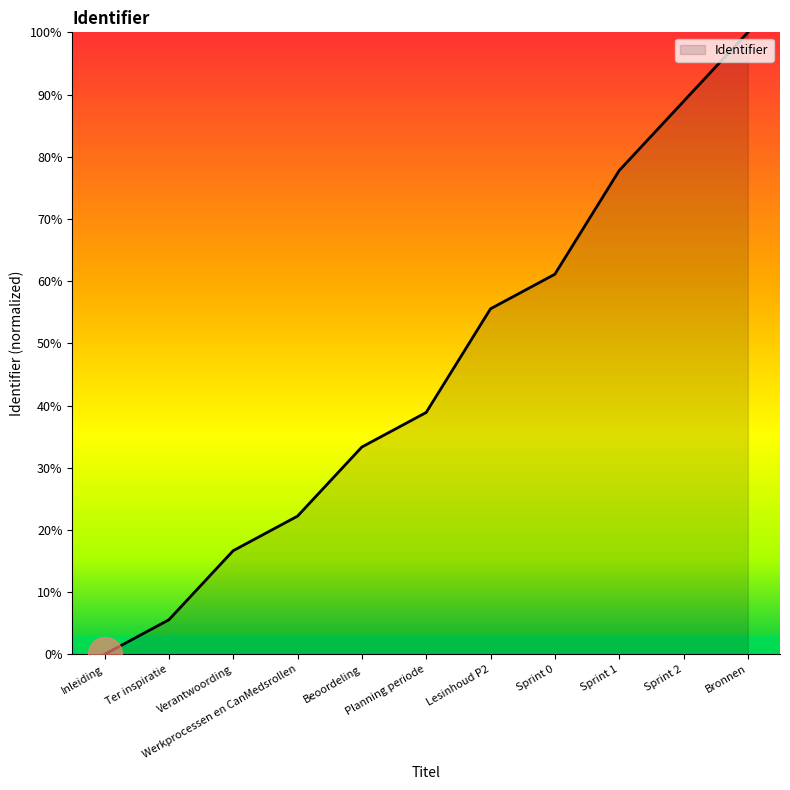

What is the change in value from Inleiding to Sprint 0?

+61.1